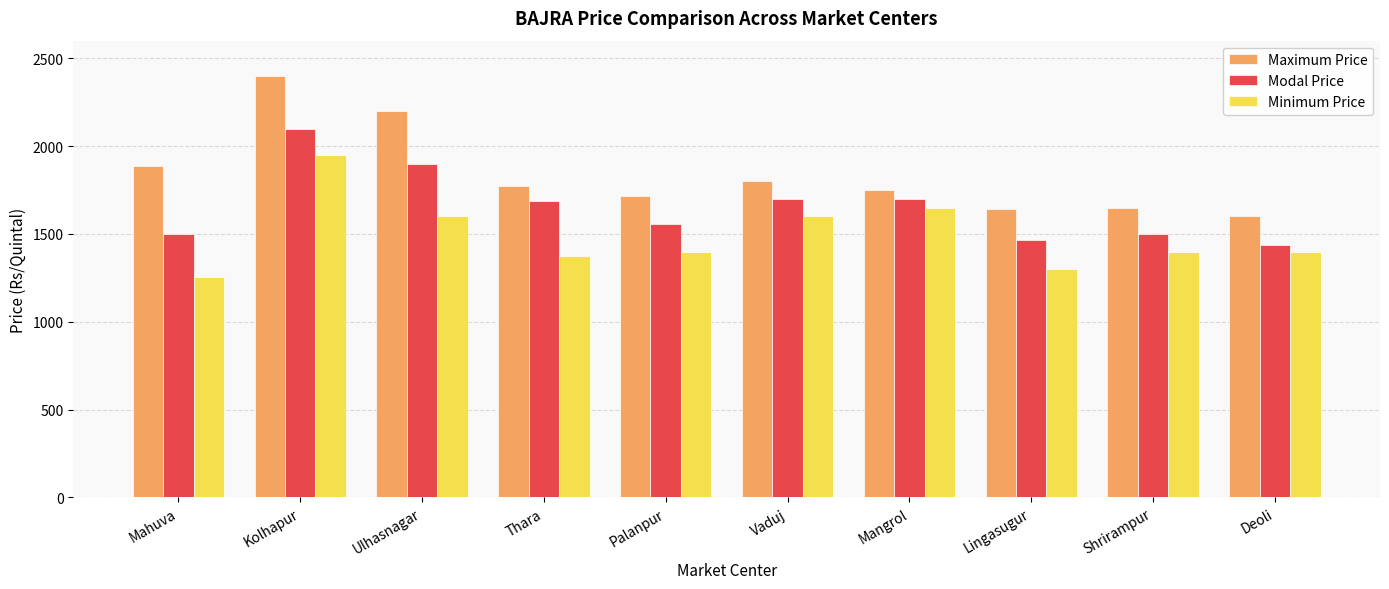

Does the chart contain stacked bars?

No